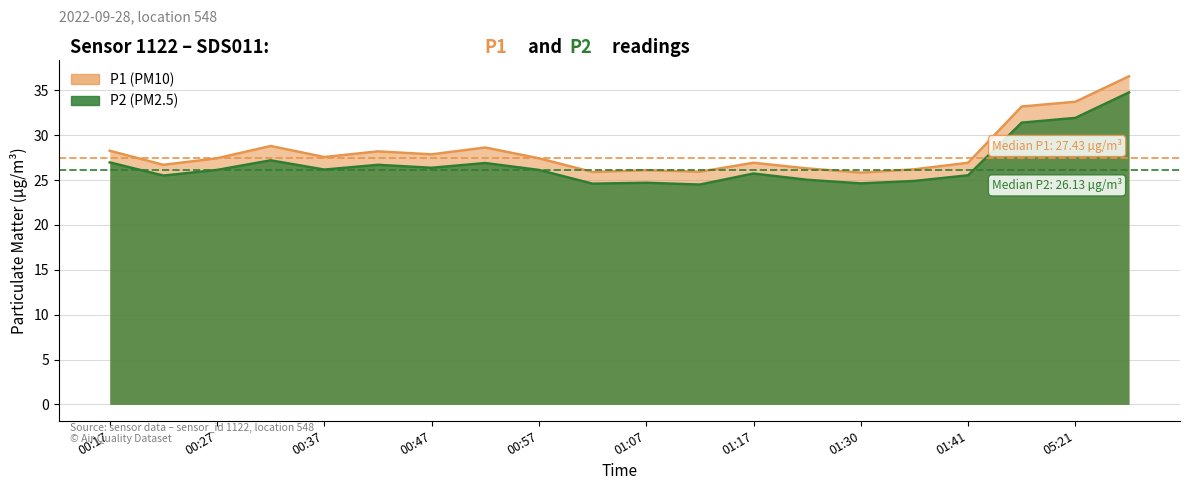

What is the average value of the P2 series?

26.8